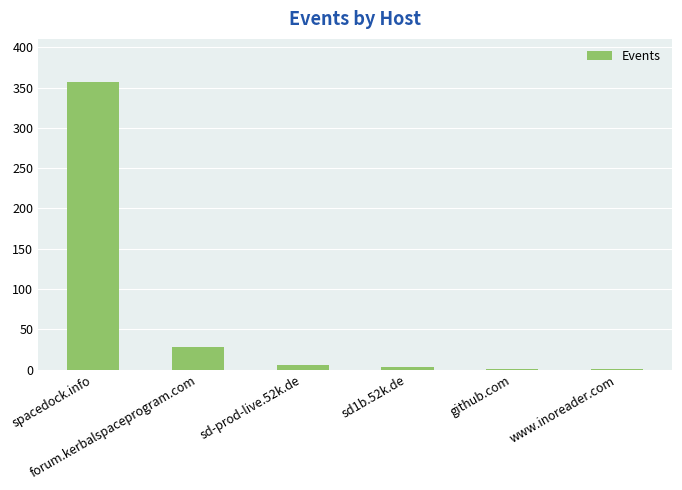

What is the change in value from spacedock.info to sd-prod-live.52k.de?

-351